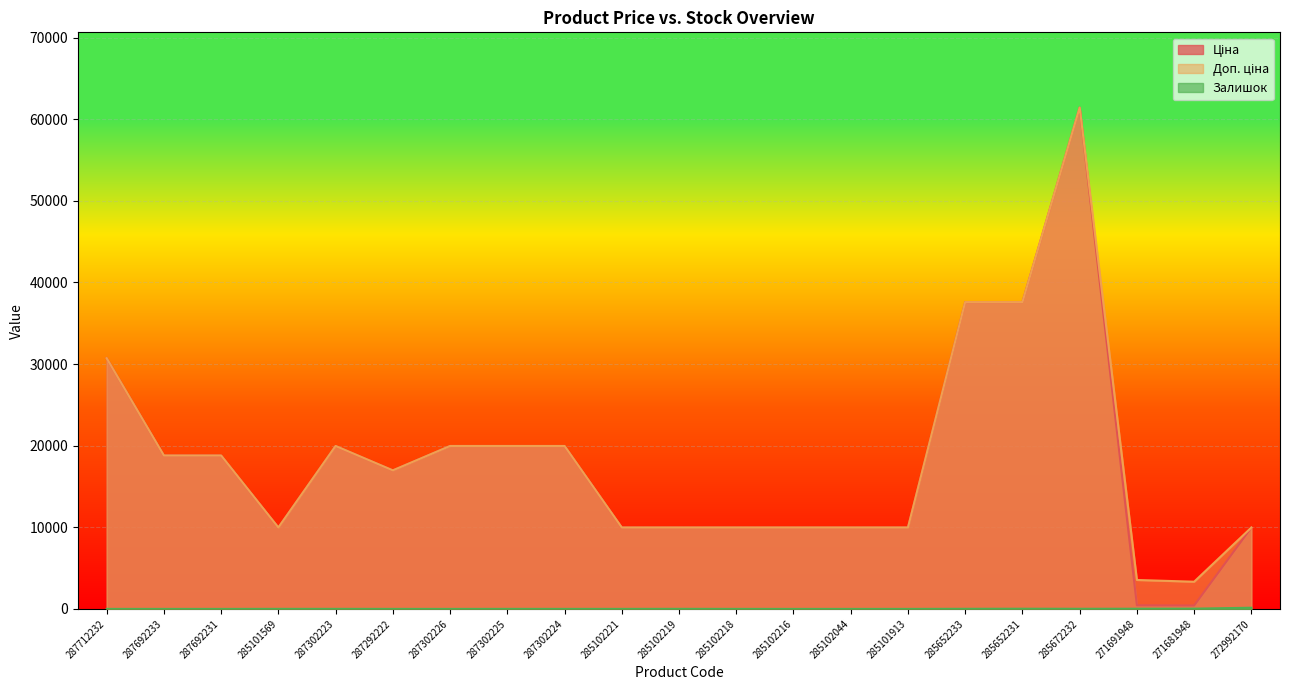

How many interior local peaks does the Доп. ціна series have?

2